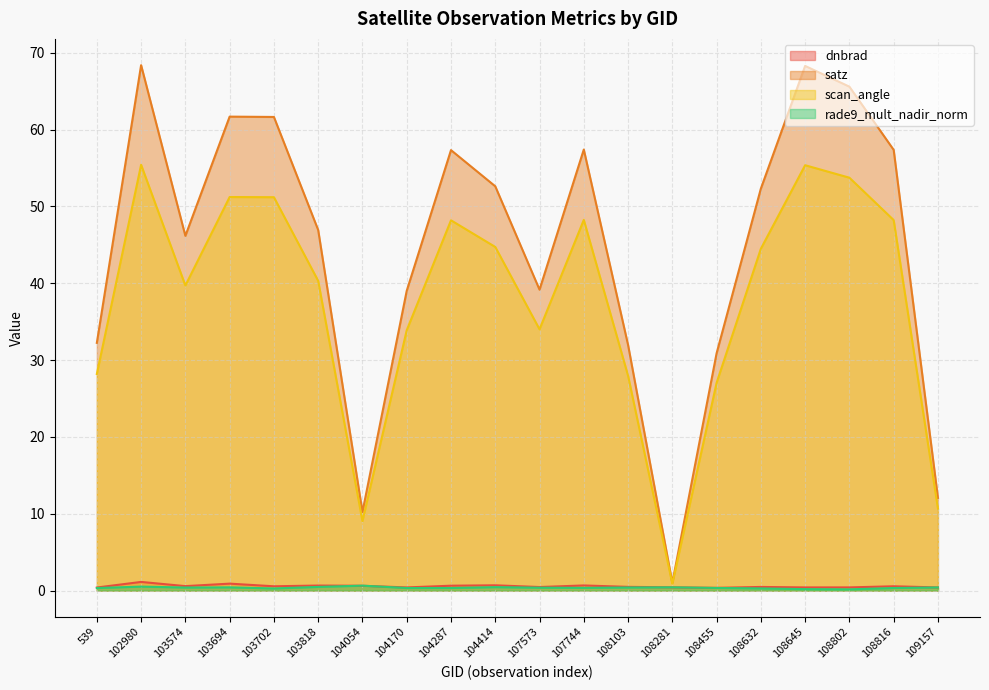

Where is scan_angle nearest to the value 28?

108103